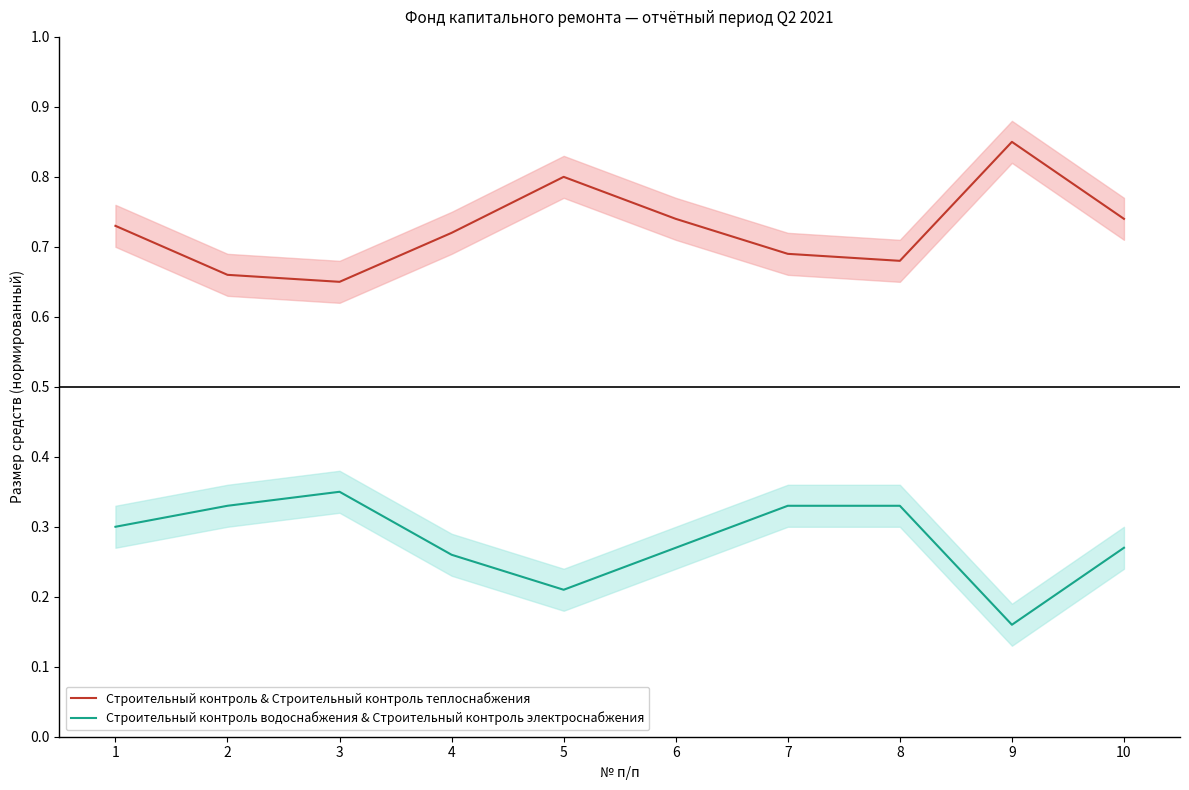

Rank the categories by Строительный контроль & Строительный контроль теплоснабжения value from lowest to highest.

3, 2, 8, 7, 4, 1, 6, 10, 5, 9